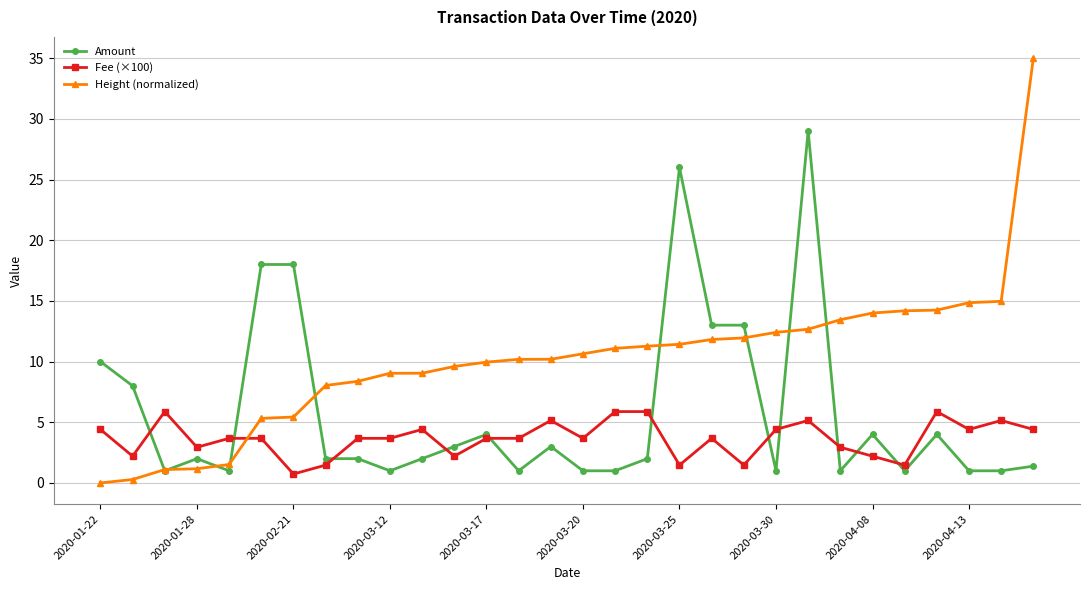

Which series has the largest total across all categories?

Height (normalized)